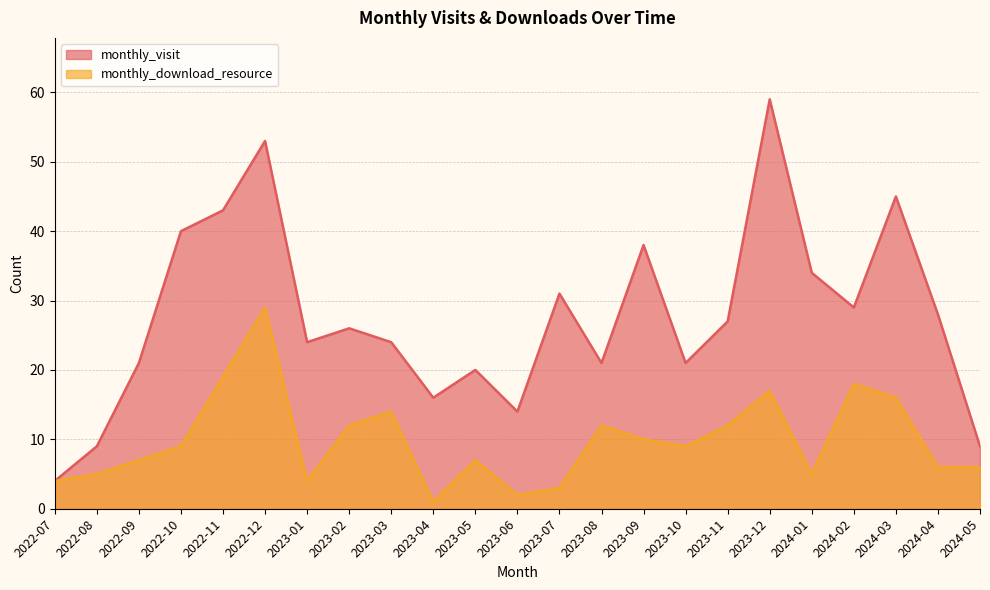

How many interior local valleys does the monthly_visit series have?

6